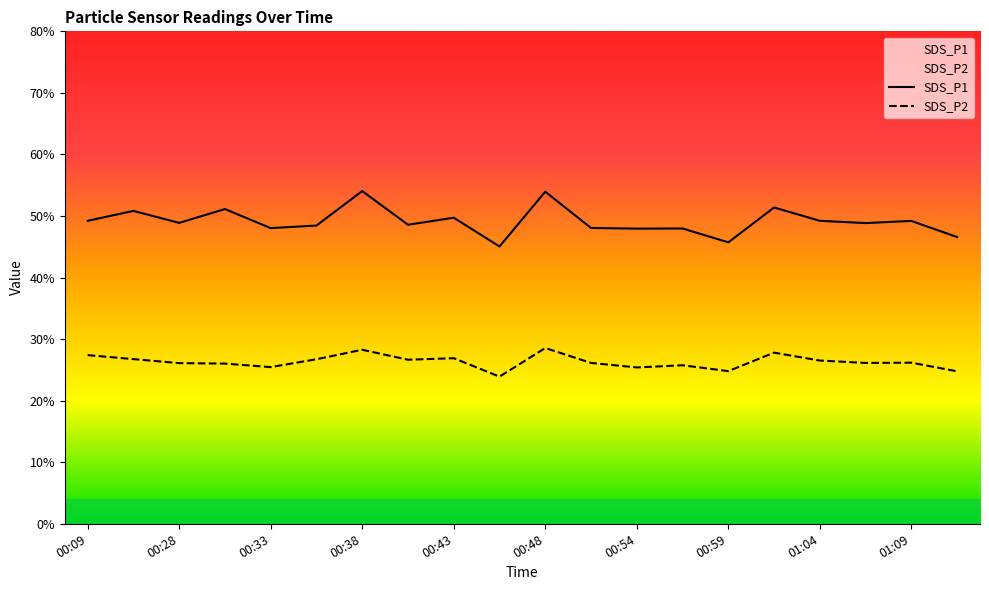

What is the sum of the SDS_P2 values at 11 and 19?

50.9